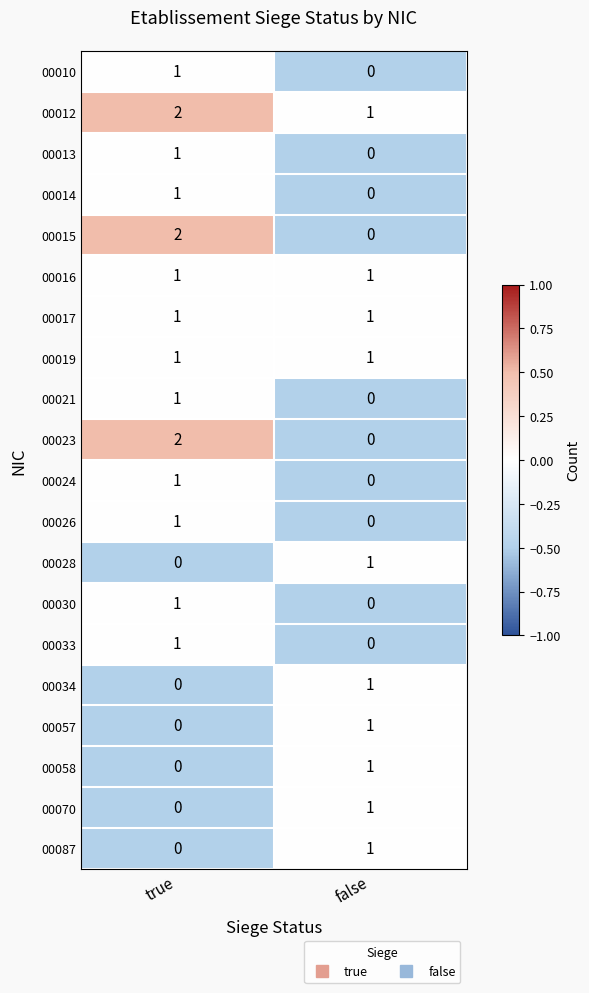

Is it true that 00016 equals 0 at false?

False